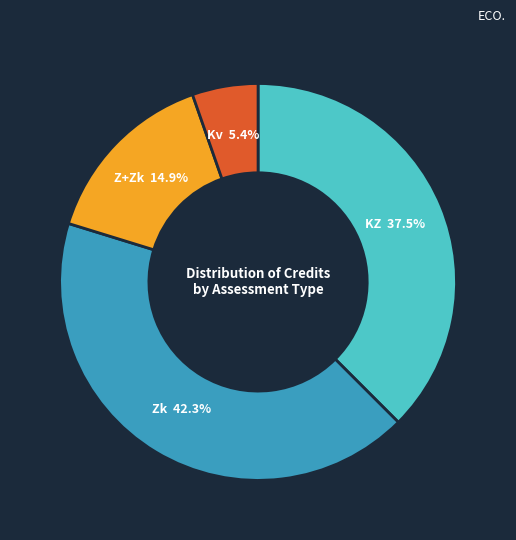

Count the number of slices in the pie.

4